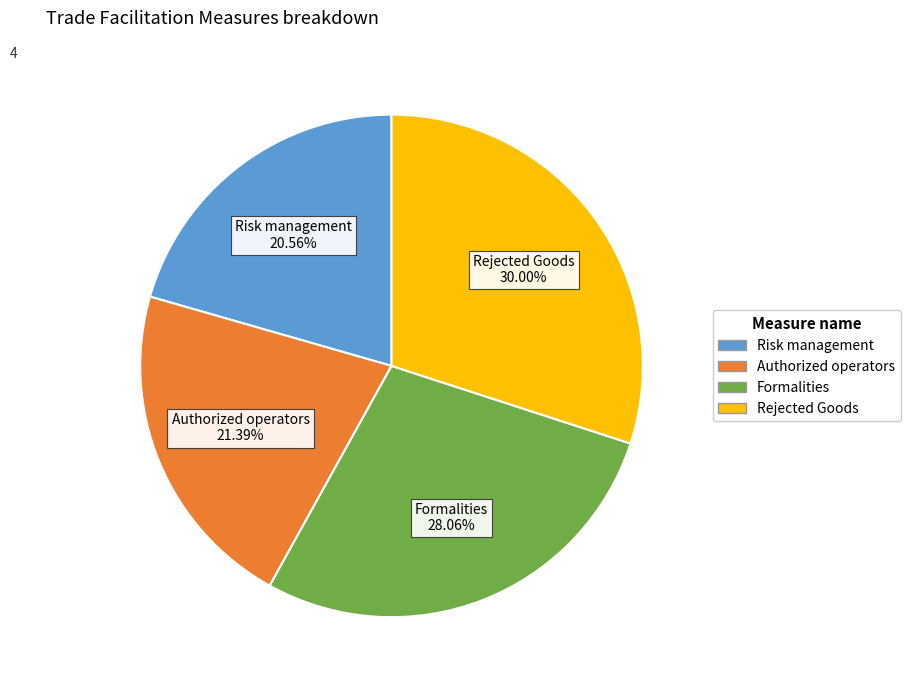

Rank the categories by value from highest to lowest.

Rejected Goods, Formalities, Authorized operators, Risk management